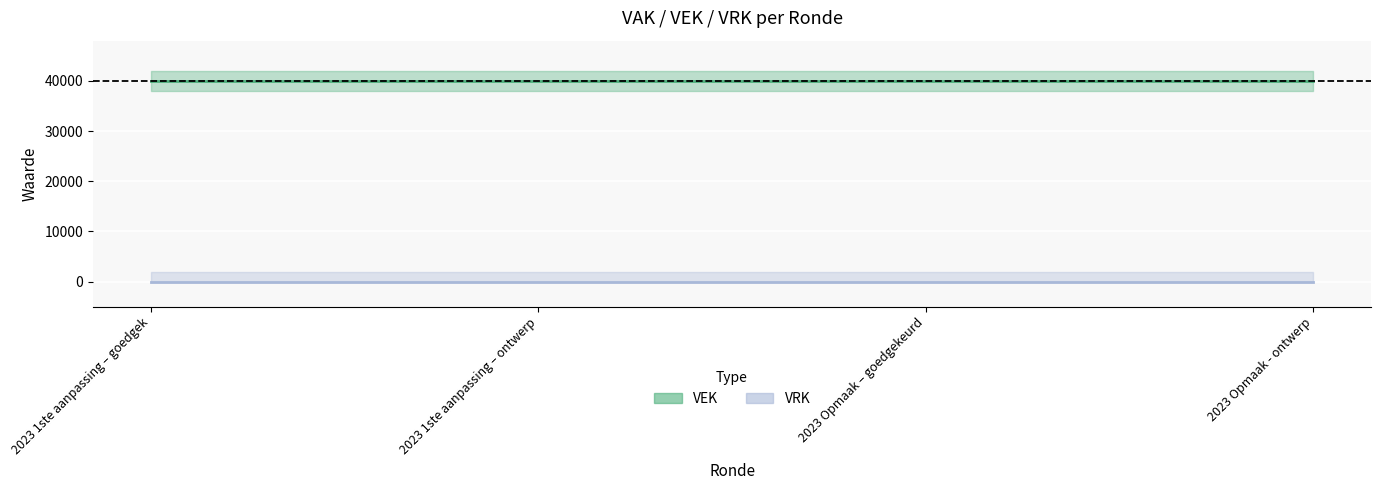

Rank the categories by VRK value from lowest to highest.

2023 1ste aanpassing – goedgekeurd, 2023 1ste aanpassing – ontwerp, 2023 Opmaak – goedgekeurd, 2023 Opmaak - ontwerp